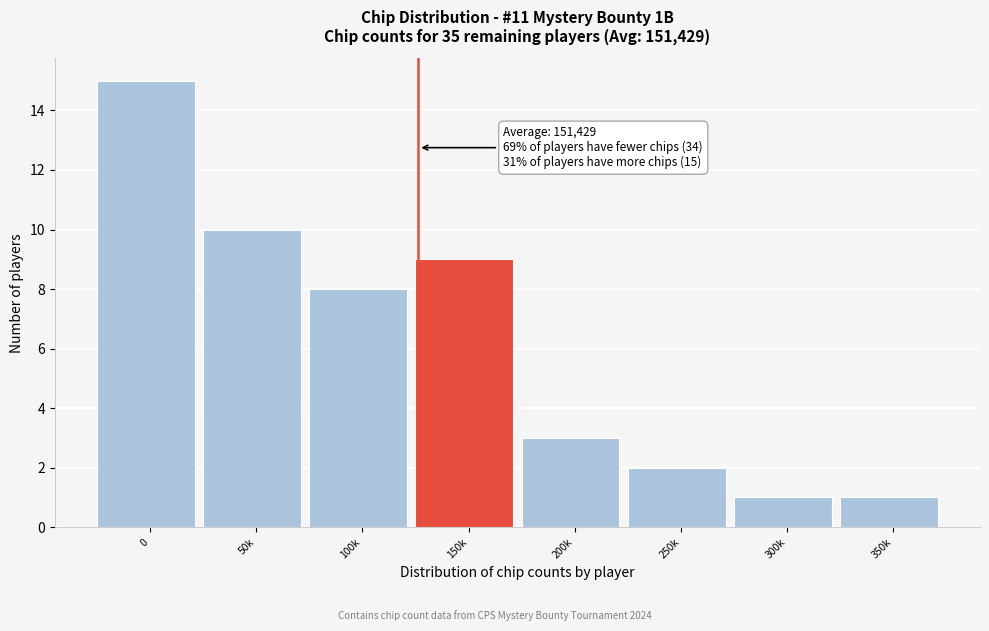

Reading left to right, what are all the values shown in this chart?

0=15	50k=10	100k=8	150k=9	200k=3	250k=2	300k=1	350k=1